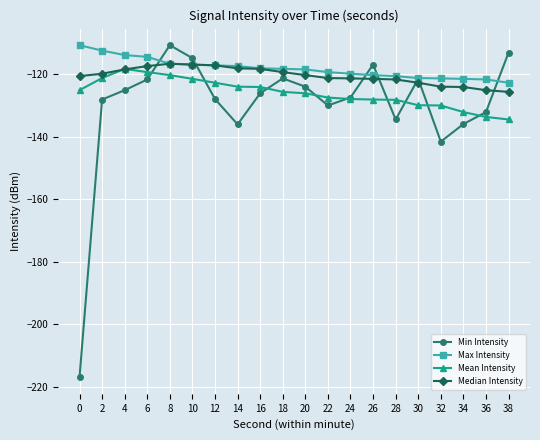

Which series changed the most between 2 and 6?

Min Intensity